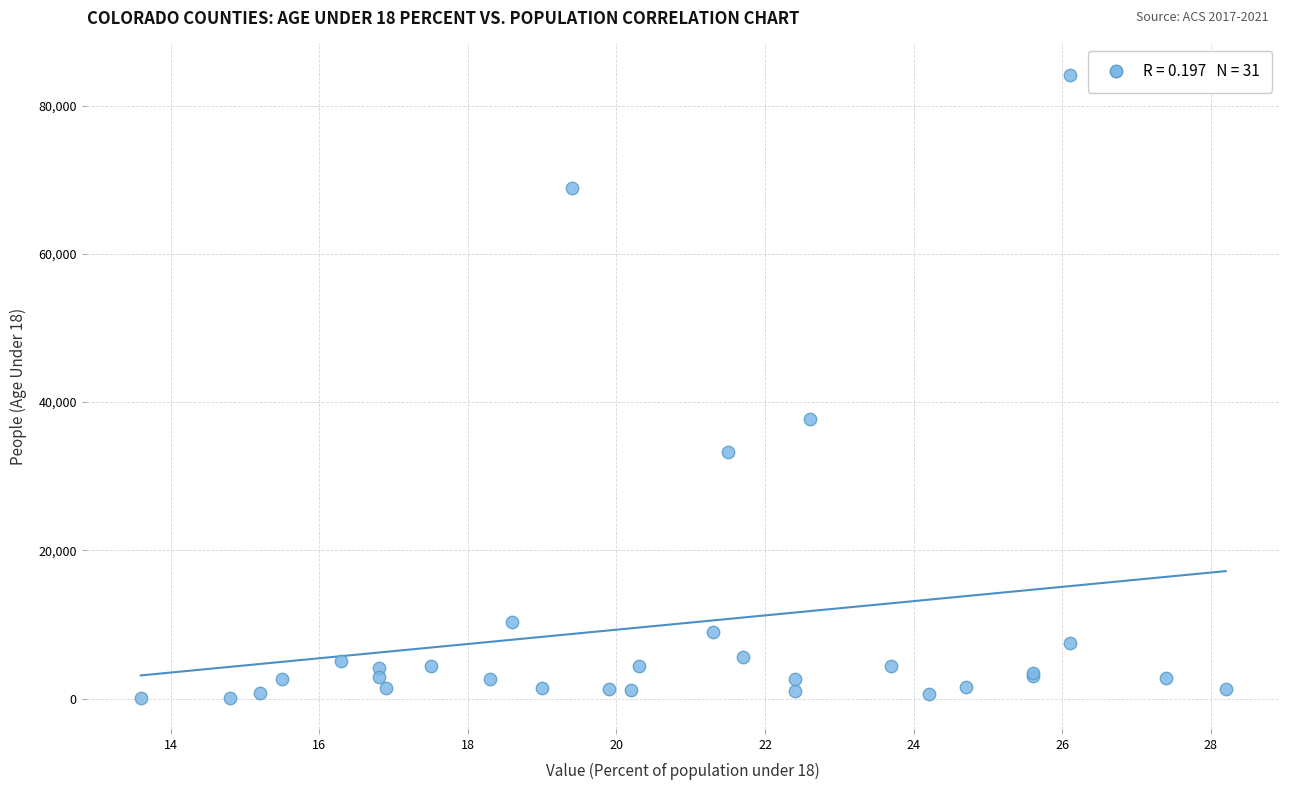

What Y value in the scatter plot is closest to 42139?

37778